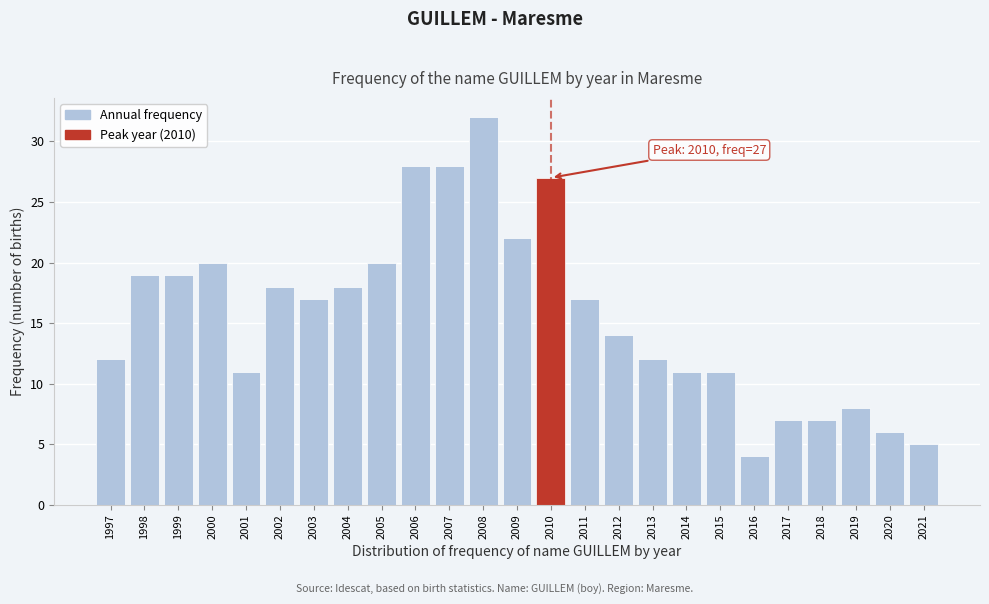

Reading right to left, list all the values displayed in this chart.

2021=5	2020=6	2019=8	2018=7	2017=7	2016=4	2015=11	2014=11	2013=12	2012=14	2011=17	2010=27	2009=22	2008=32	2007=28	2006=28	2005=20	2004=18	2003=17	2002=18	2001=11	2000=20	1999=19	1998=19	1997=12